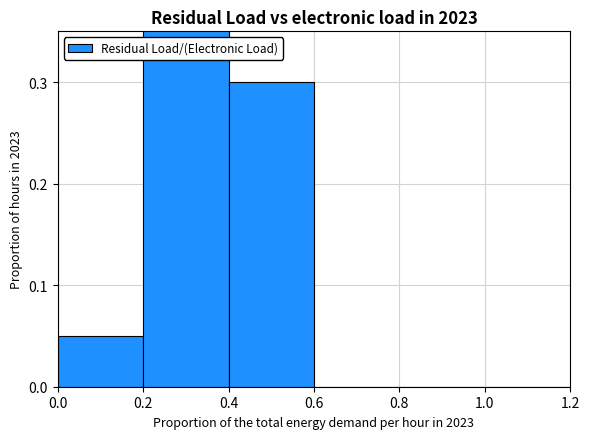

What is the difference between the maximum and minimum values?

0.7